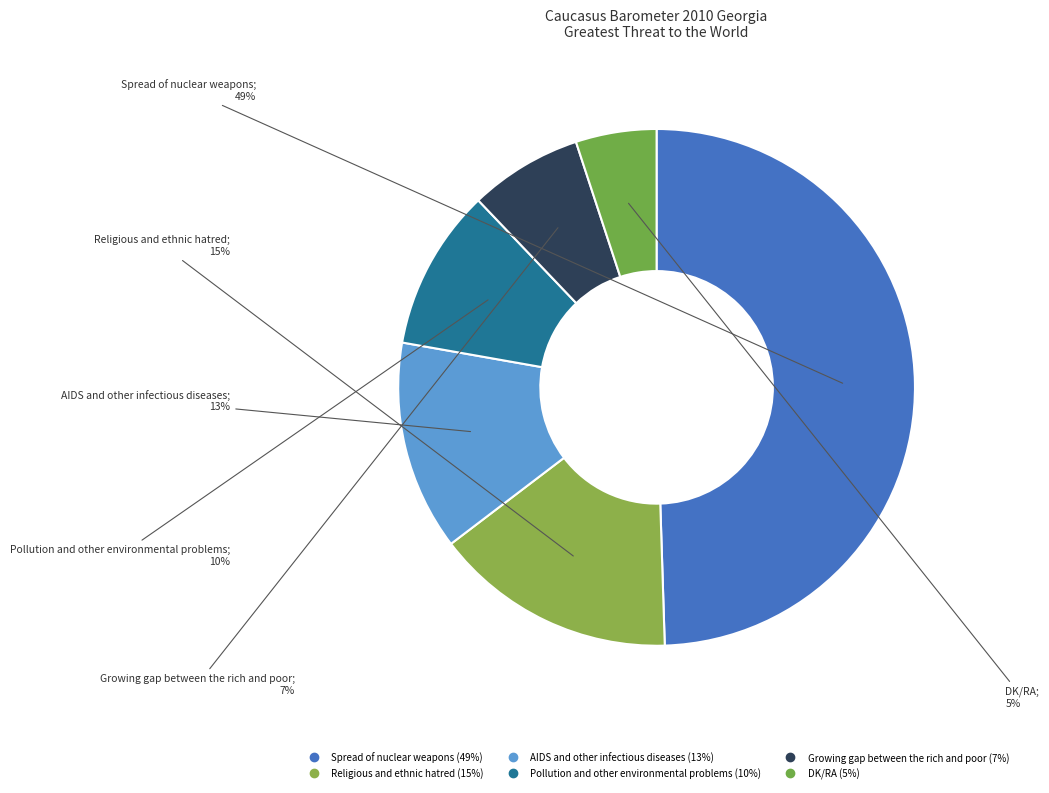

To the nearest percent, what is the combined percentage of Pollution and other environmental problems and Growing gap between the rich and poor?

17%